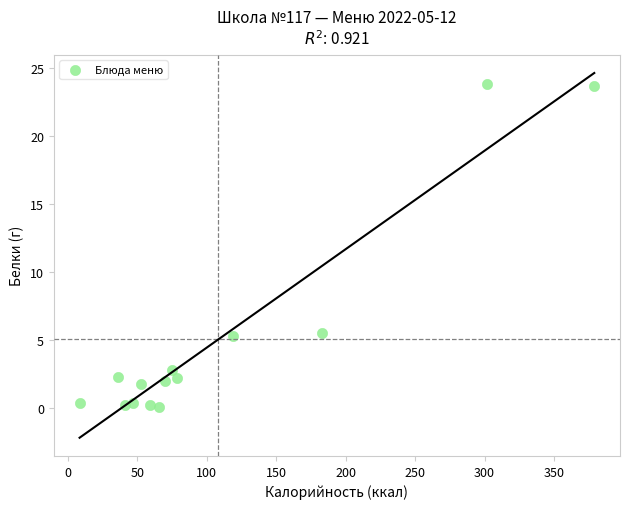

What is the range of X values (max minus min)?

370.5